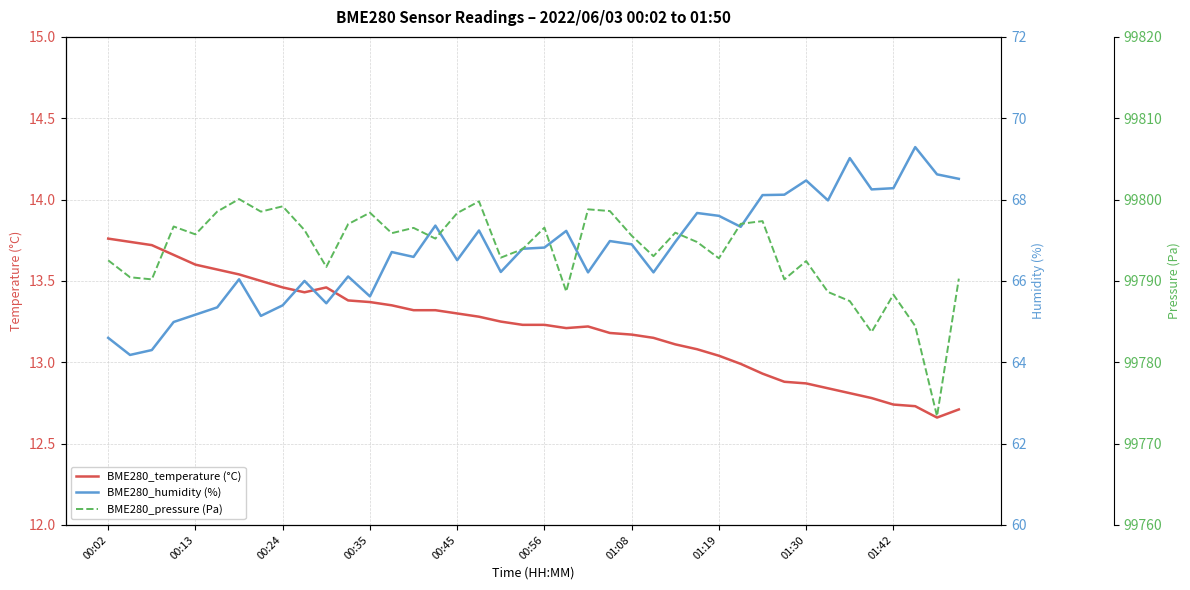

Is it true that BME280_temperature (°C) equals 13.2 at 01:08?

True